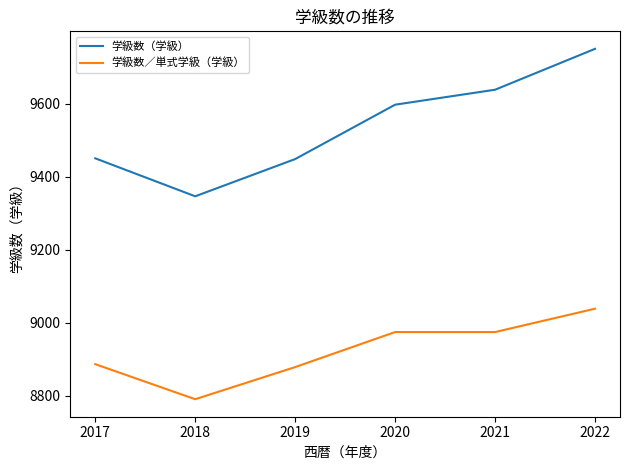

True or false: 学級数／単式学級（学級） and 学級数（学級） cross at least once.

False